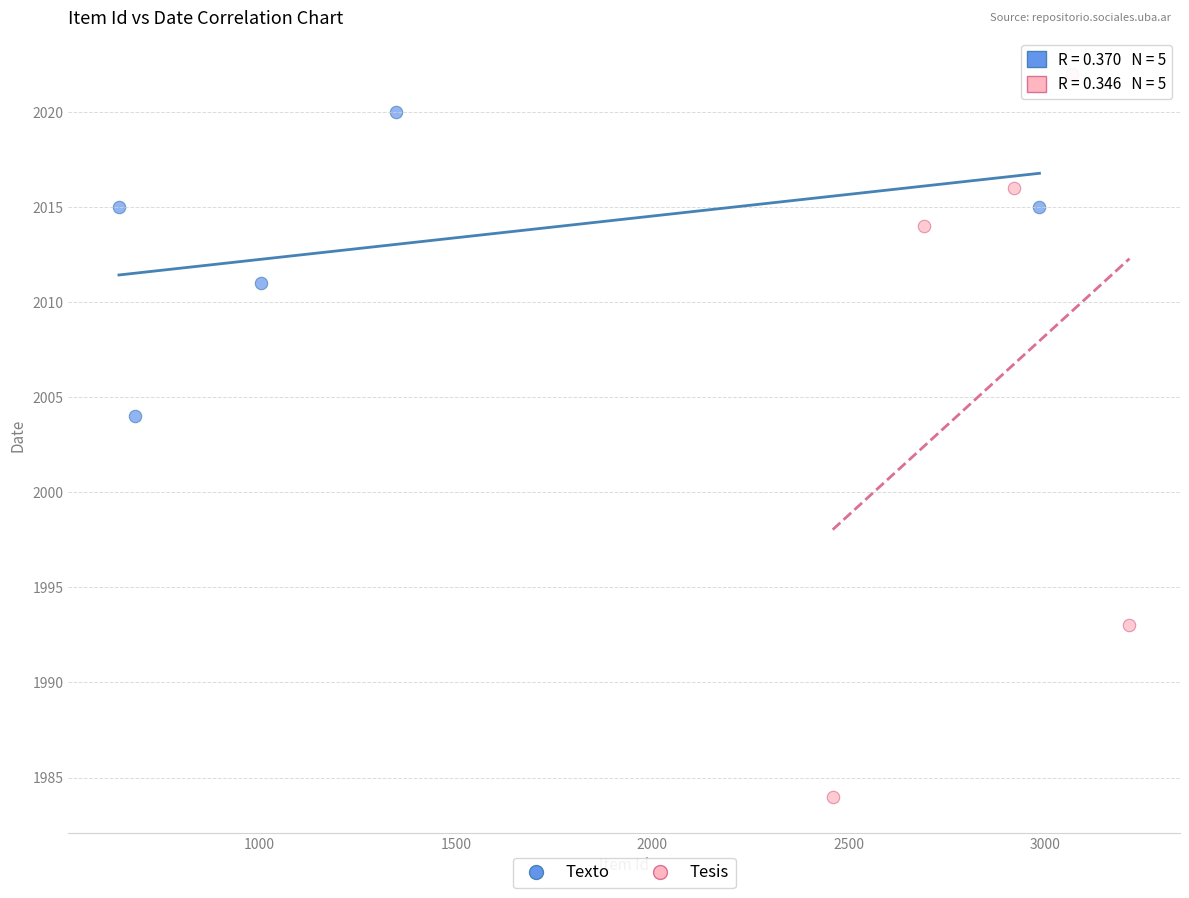

Which series contains the lowest Y value?

Tesis